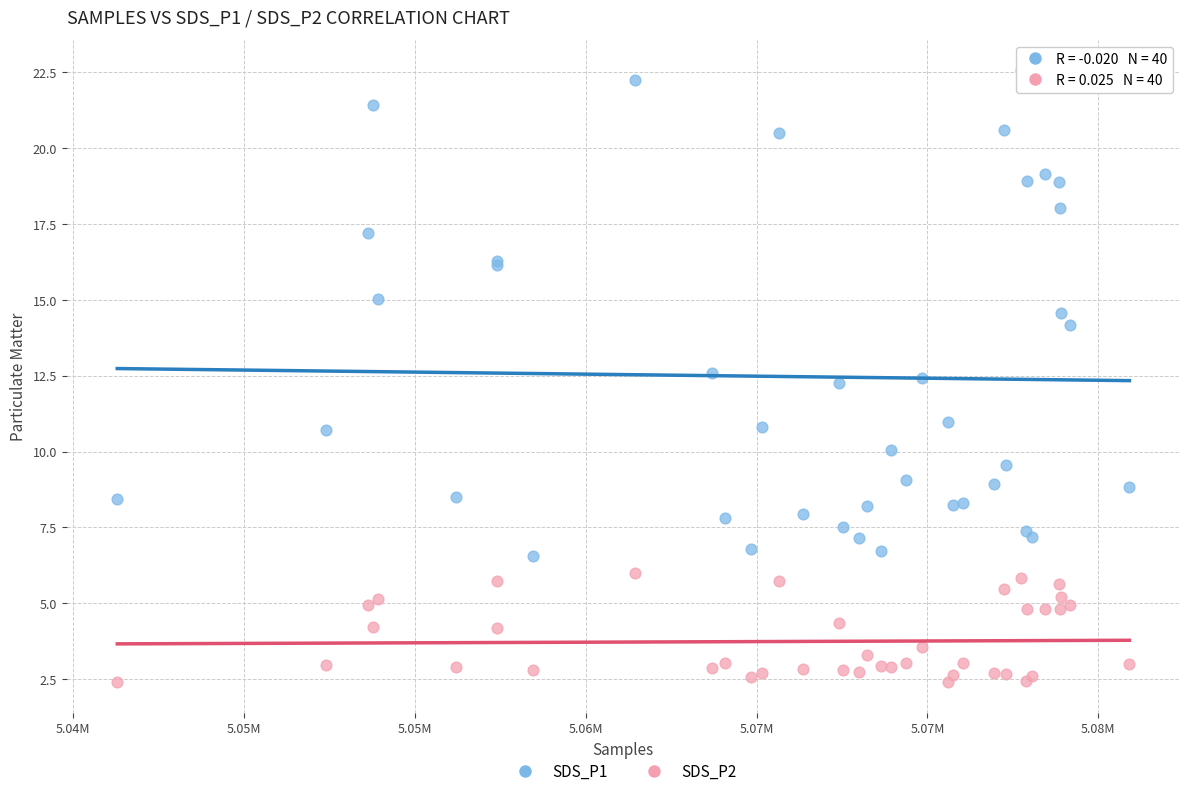

Which series reaches the minimum Y coordinate?

SDS_P2